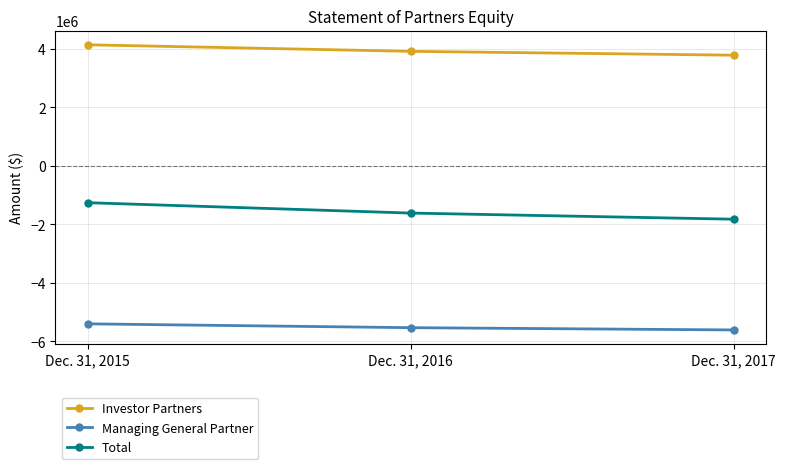

What is the average value of the Total series?

-1563733